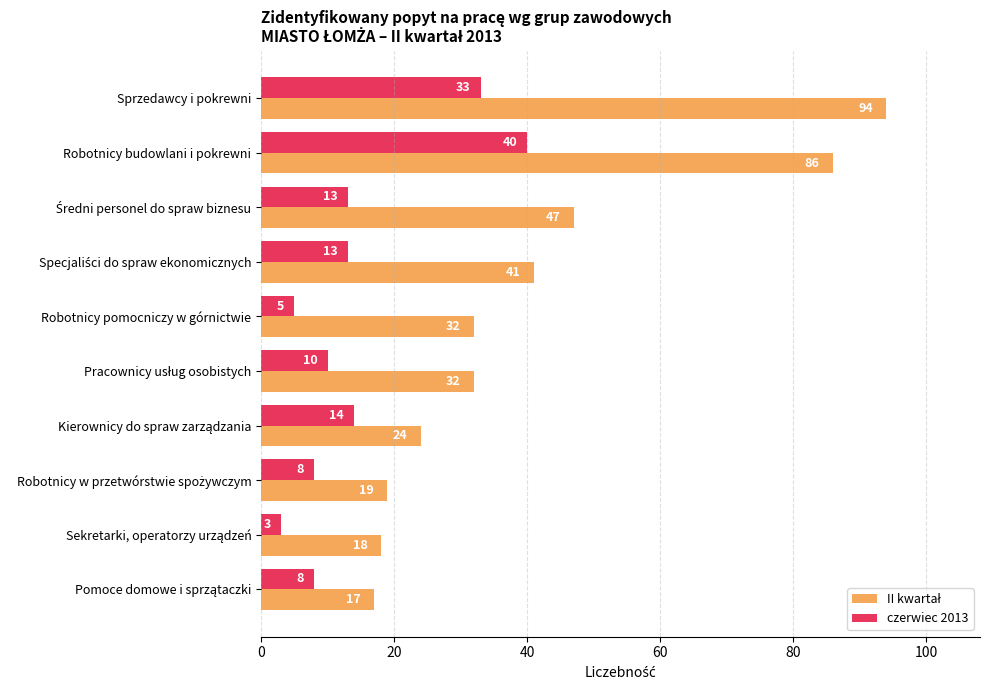

How many distinct data groups are displayed?

2